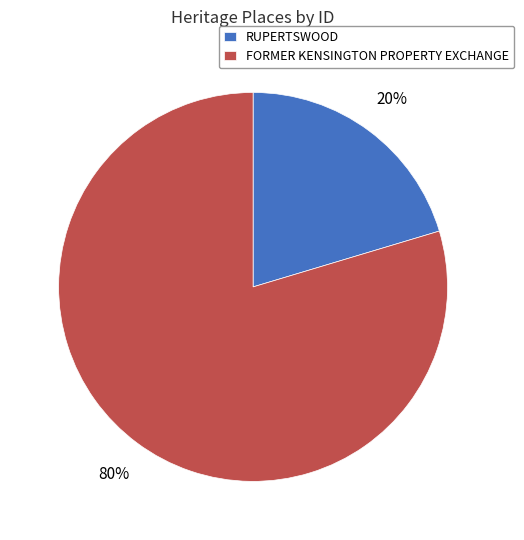

Which slice is the largest?

FORMER KENSINGTON PROPERTY EXCHANGE